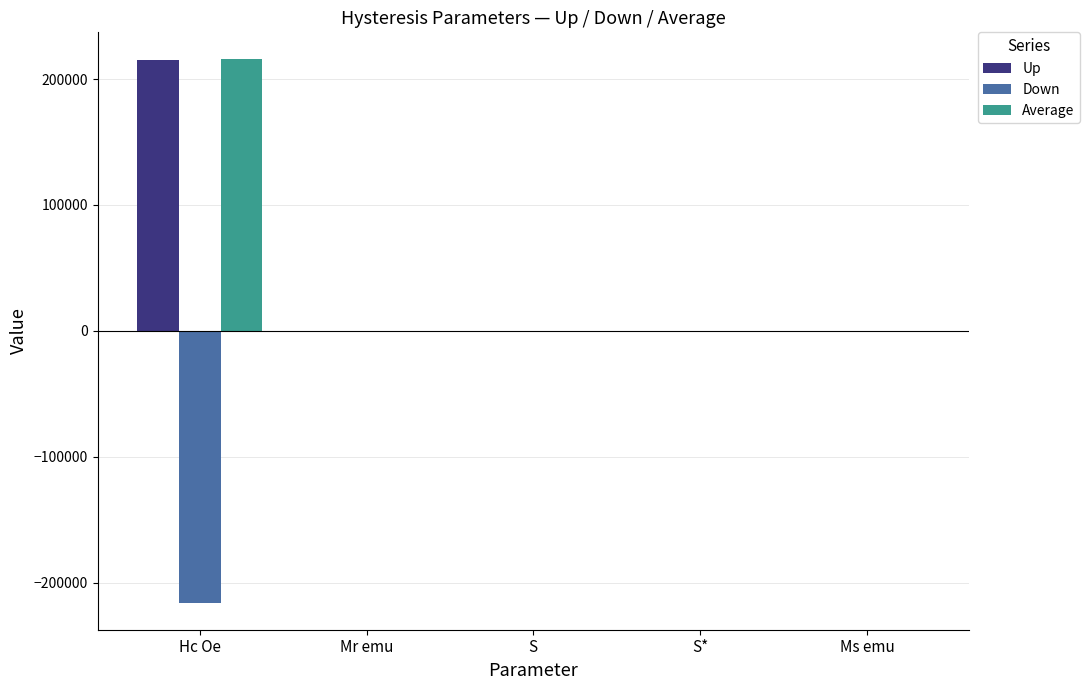

At which category is the sum across all series the highest?

Hc Oe